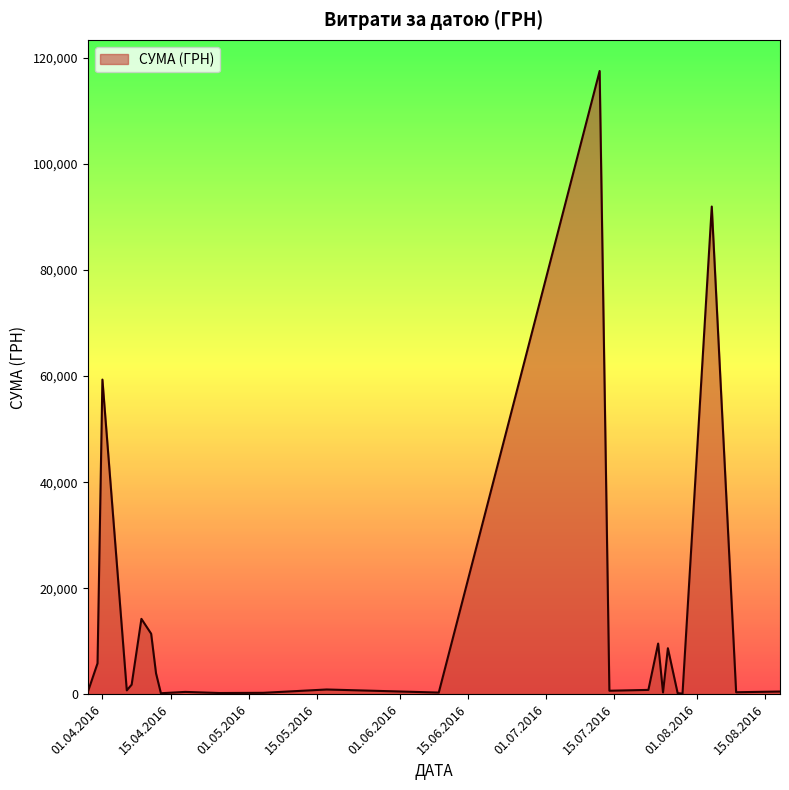

What is the greatest value displayed?

117568.8